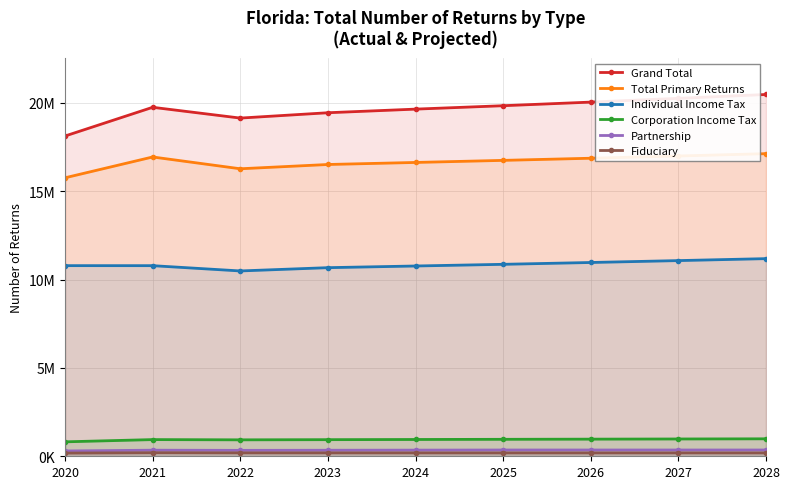

At which label is Fiduciary closest to 190445?

2027